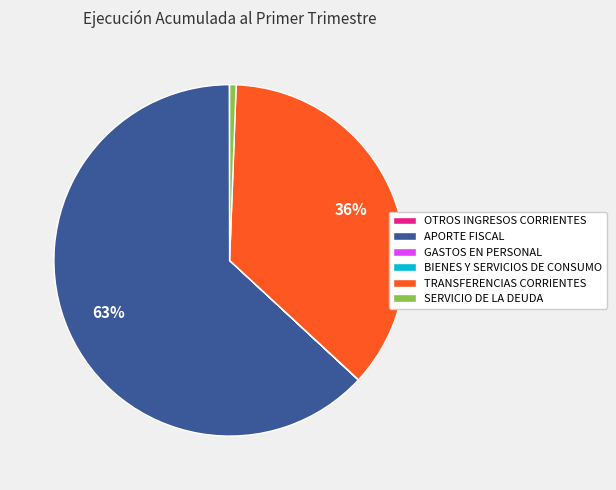

What percentage is the SERVICIO DE LA DEUDA slice, to the nearest percent?

1%